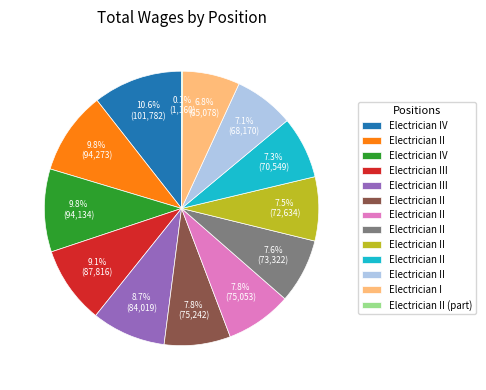

Does any single category account for the majority?

No